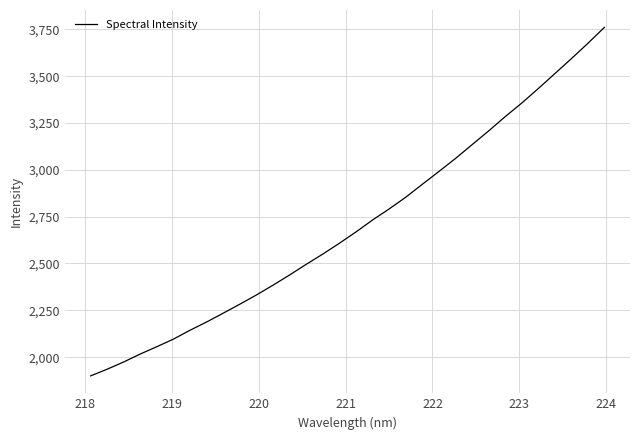

True or false: there are more than 1 points higher than both neighbors.

False